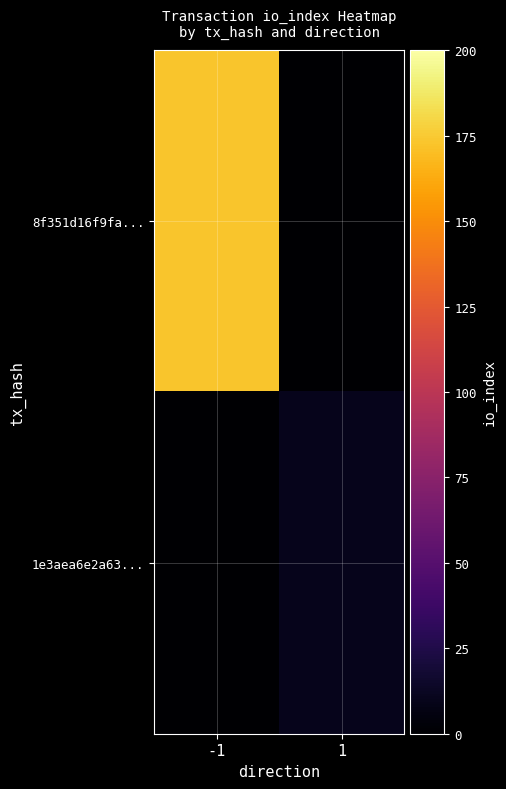

What is the greatest value displayed?

173